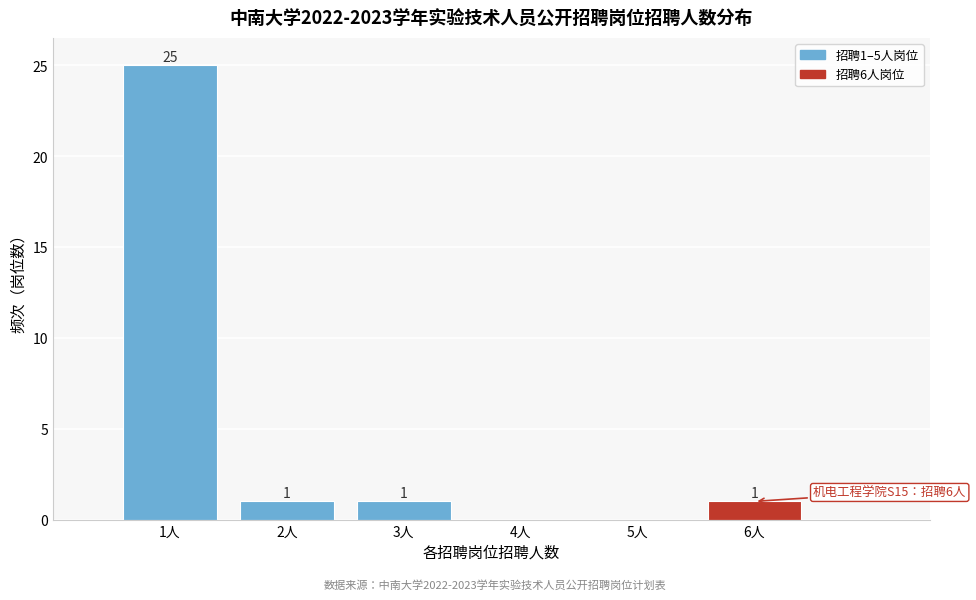

Which range on the x-axis has the tallest bar?

0.5 to 1.5